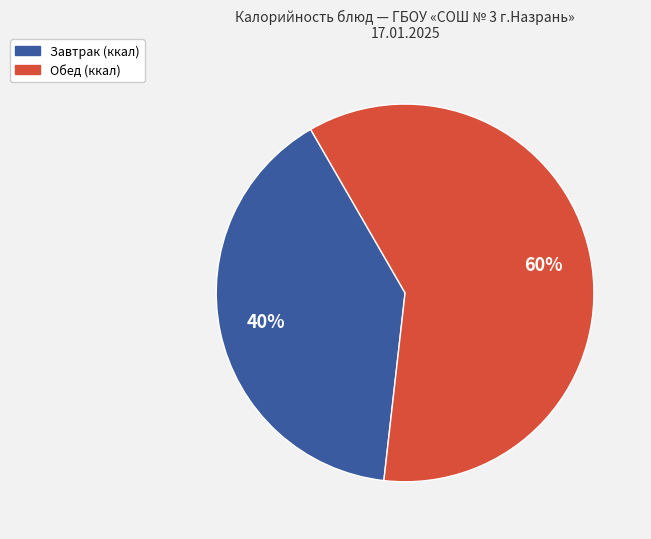

To the nearest percent, what is the difference between the largest and smallest slice percentages?

20%